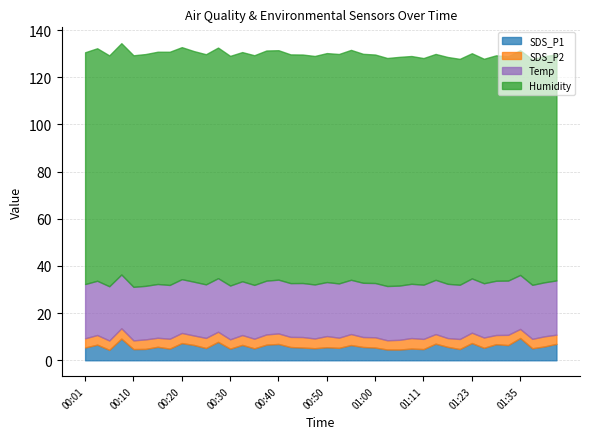

Rank the series by their maximum value, from lowest to highest.

SDS_P2, SDS_P1, Temp, Humidity